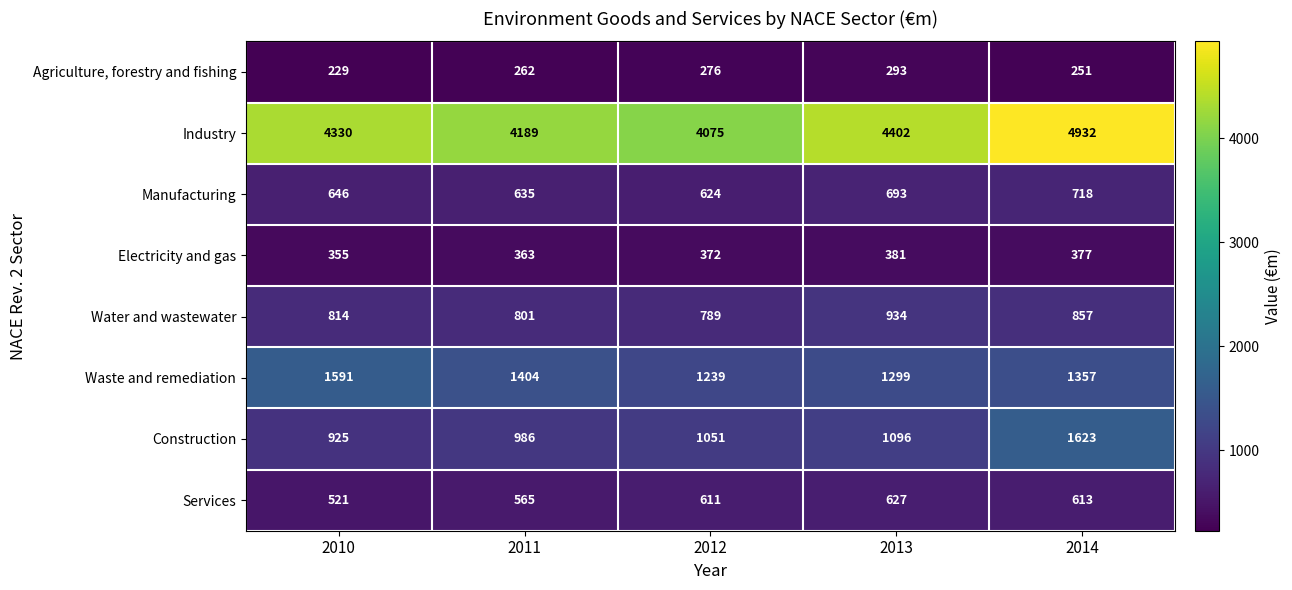

At which category does the chart reach its peak across all series?

2014